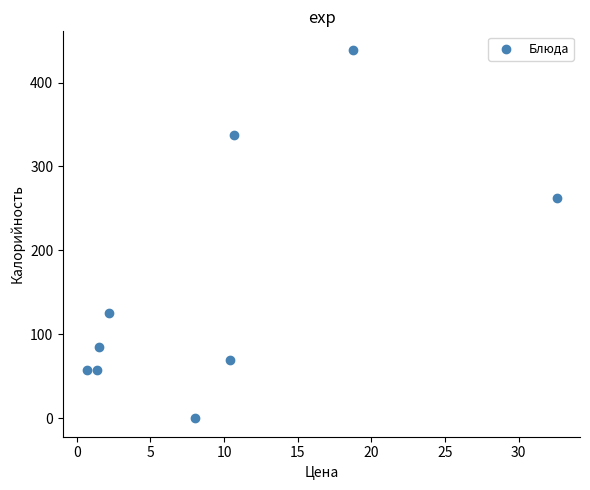

What Y value in the scatter plot is closest to 219?

262